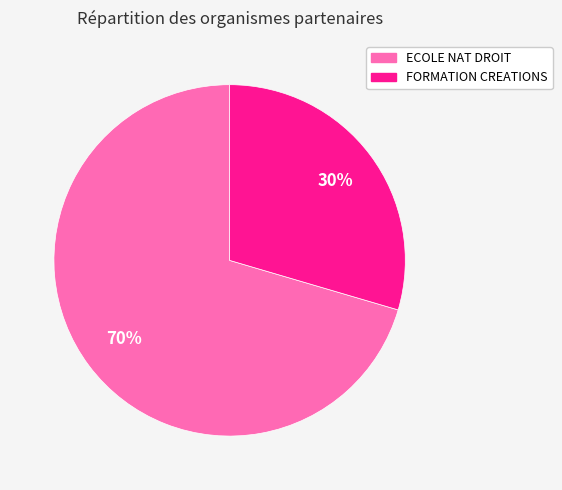

Is there a majority slice in this chart?

Yes